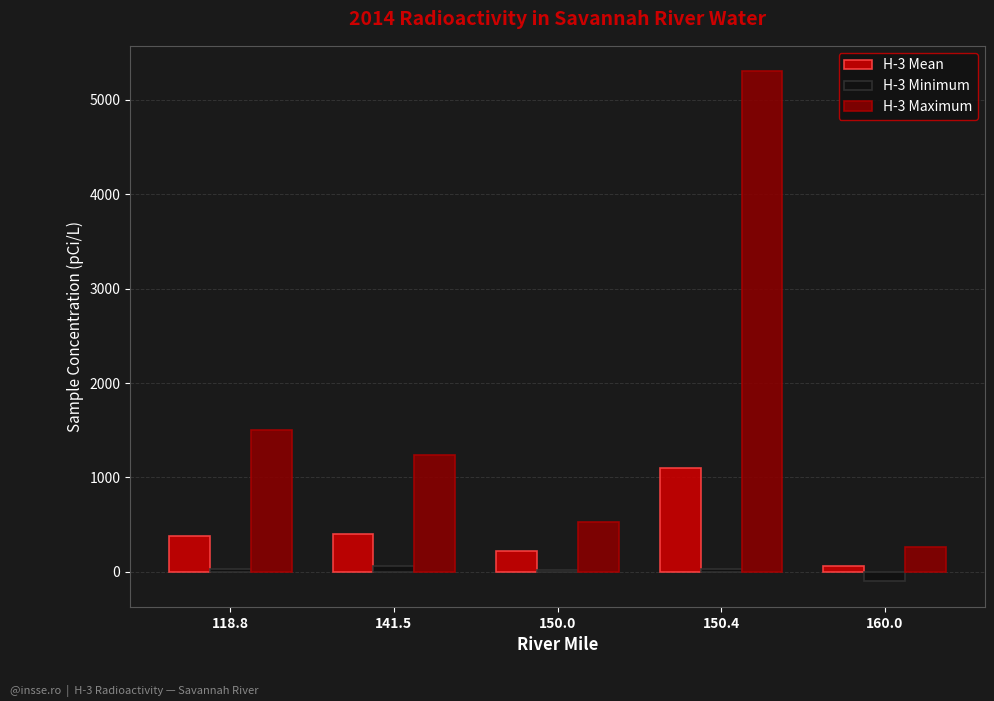

What is the difference between the H-3 Minimum values at 150.0 and 141.5?

40.8